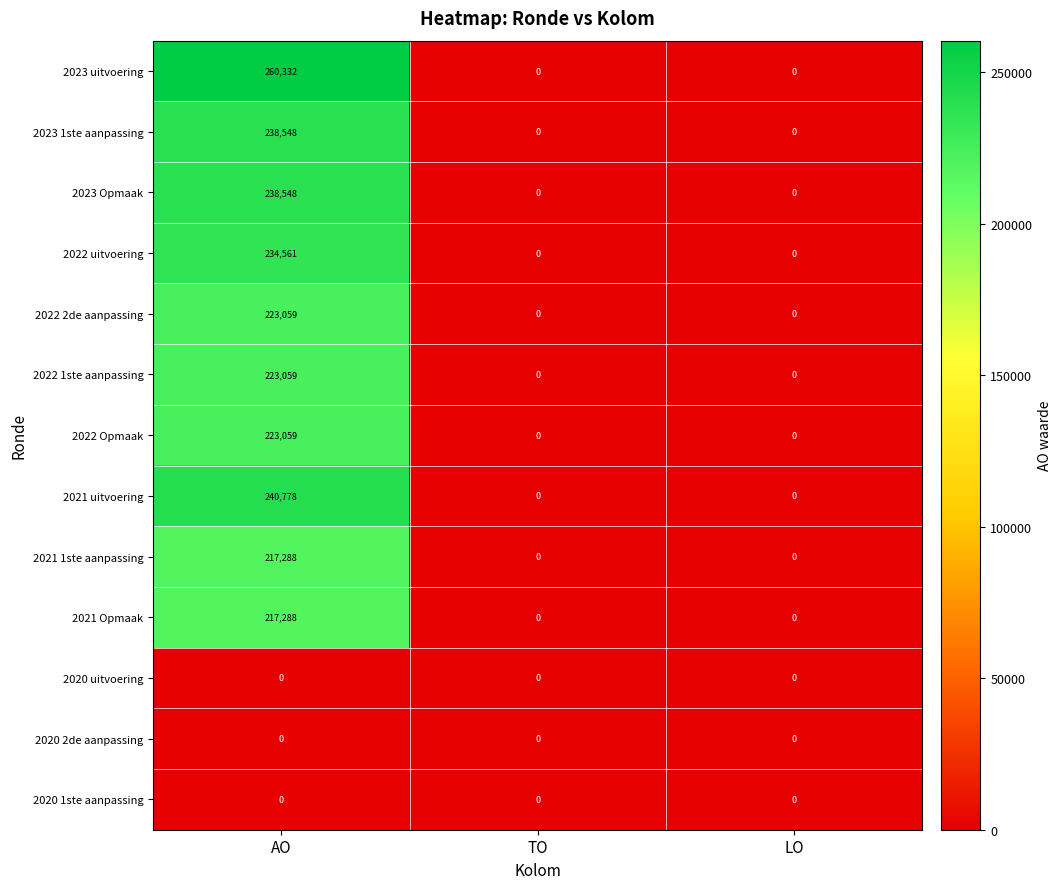

How many categories are shown in the chart?

3